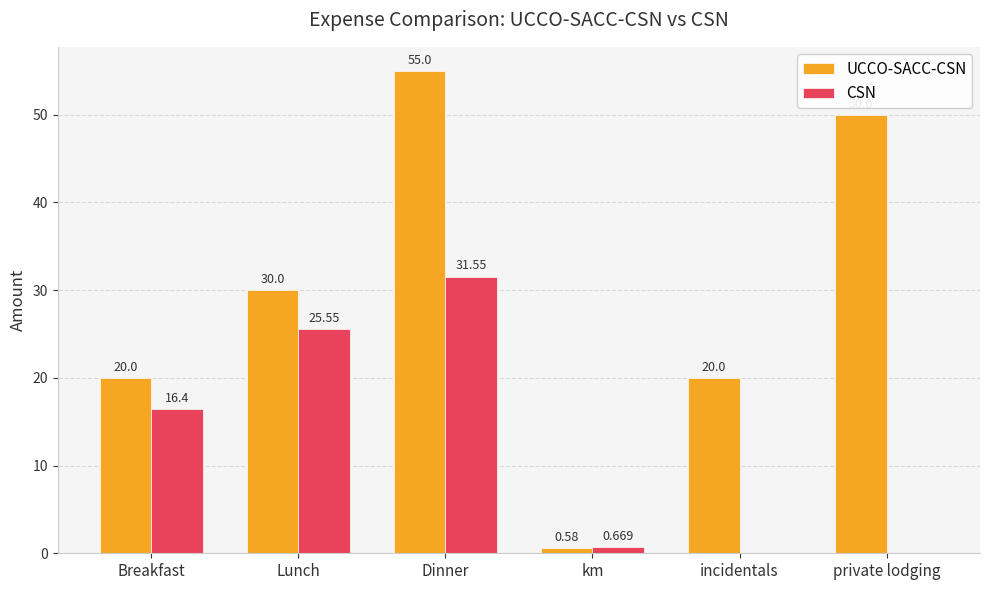

Where is CSN nearest to the value 15?

Breakfast